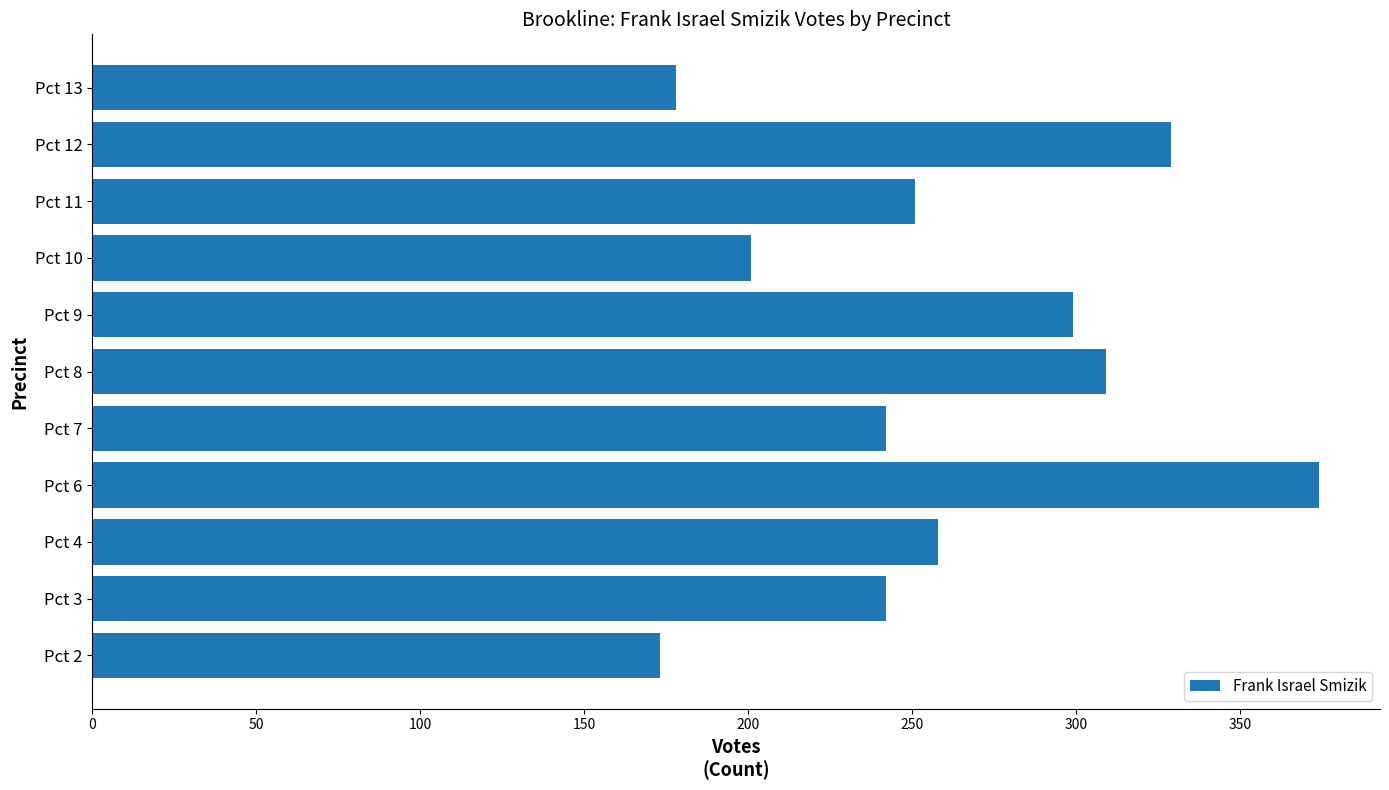

How many bars are there in total?

11